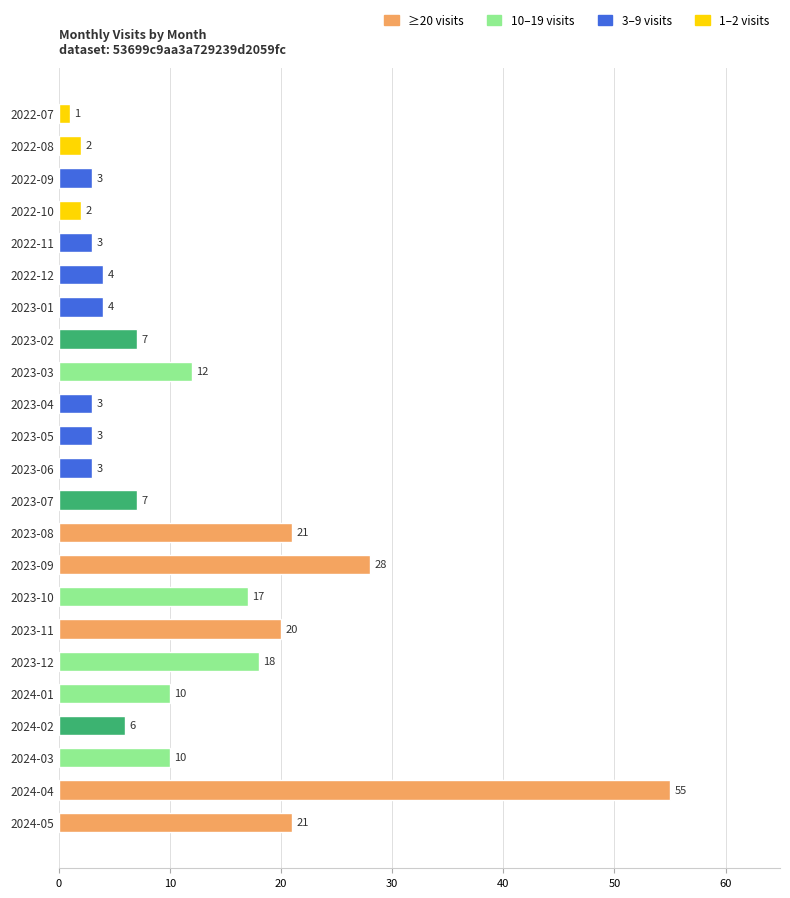

What is the ratio of the value at 2022-10 to the value at 2024-03?

0.2